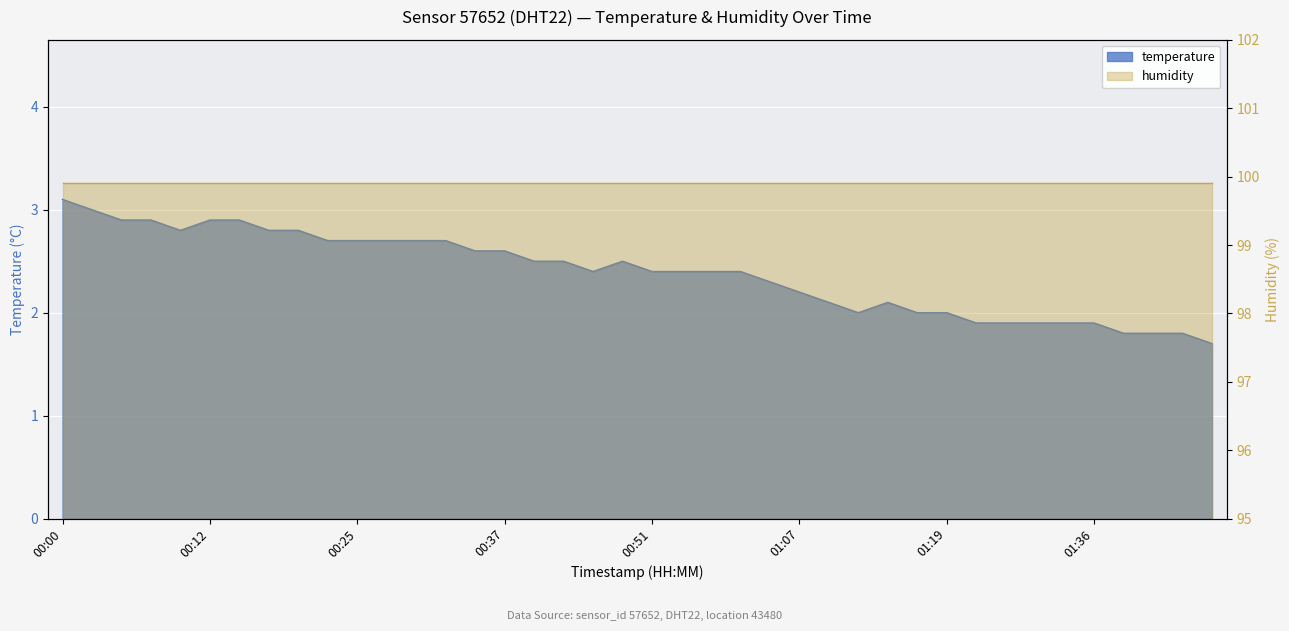

Reading left to right, transcribe all the data shown in this chart.

00:00=3.1	00:03=3.0	00:05=2.9	00:08=2.9	00:10=2.8	00:12=2.9	00:15=2.9	00:17=2.8	00:20=2.8	00:22=2.7	00:25=2.7	00:27=2.7	00:29=2.7	00:32=2.7	00:34=2.6	00:37=2.6	00:39=2.5	00:42=2.5	00:46=2.4	00:49=2.5	00:51=2.4	00:54=2.4	00:56=2.4	00:59=2.4	01:01=2.3	01:07=2.2	01:09=2.1	01:11=2.0	01:14=2.1	01:16=2.0	01:19=2.0	01:26=1.9	01:29=1.9	01:31=1.9	01:34=1.9	01:36=1.9	01:39=1.8	01:41=1.8	01:43=1.8	01:46=1.7